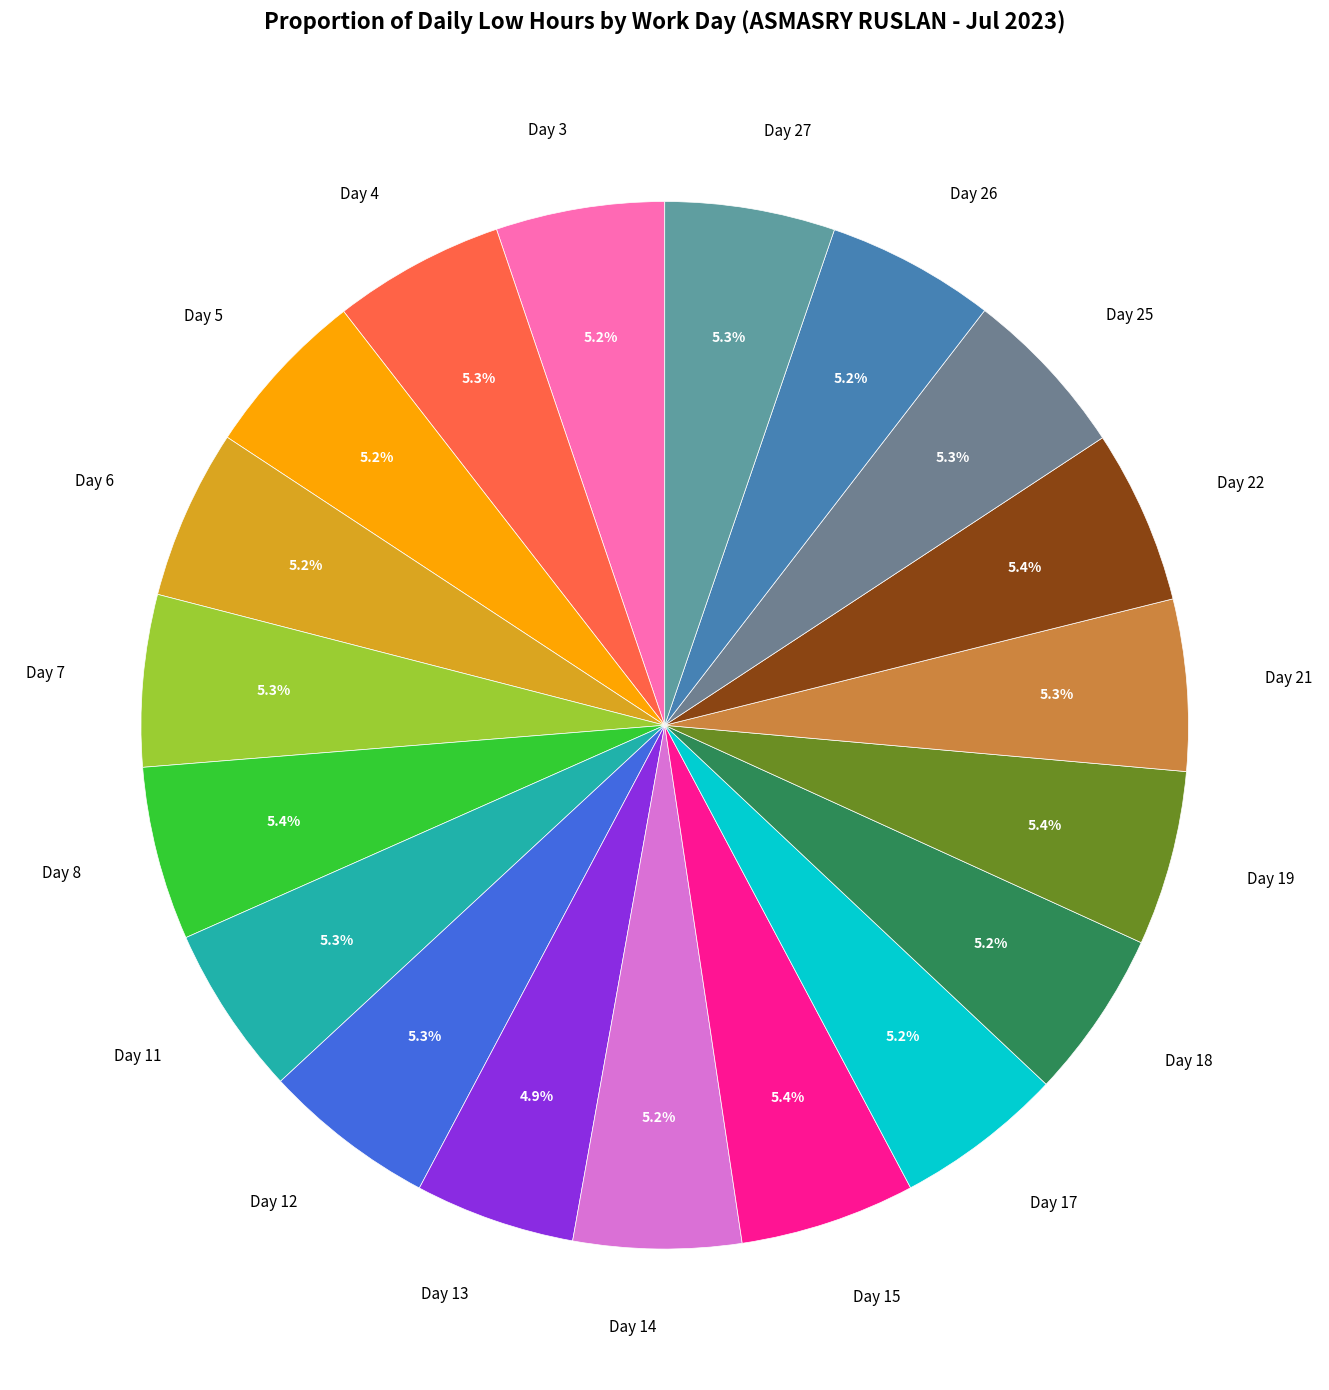

To the nearest percent, what portion does Day 11 represent?

5%